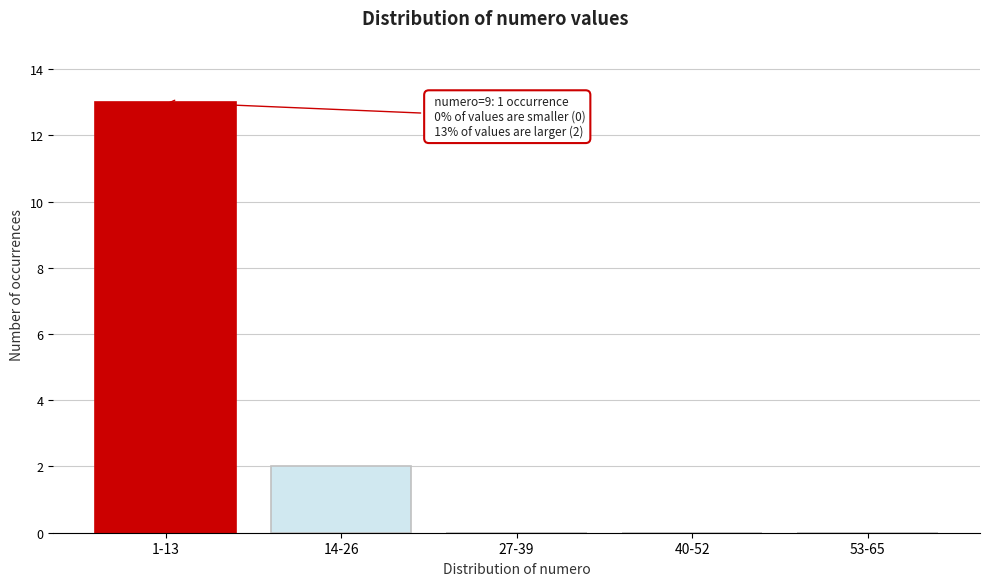

Reading left to right, list all the values displayed in this chart.

1-13=13	14-26=2	27-39=0	40-52=0	53-65=0